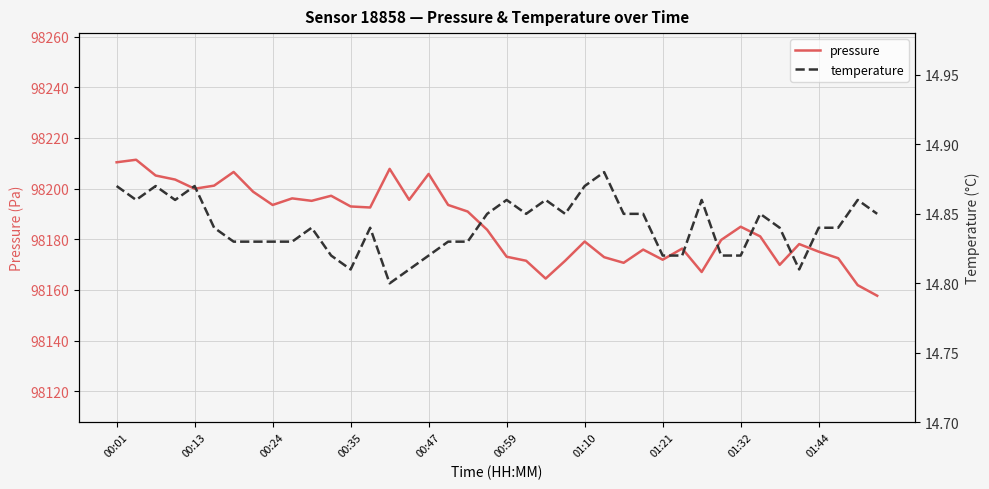

True or false: temperature and pressure intersect in this chart.

False